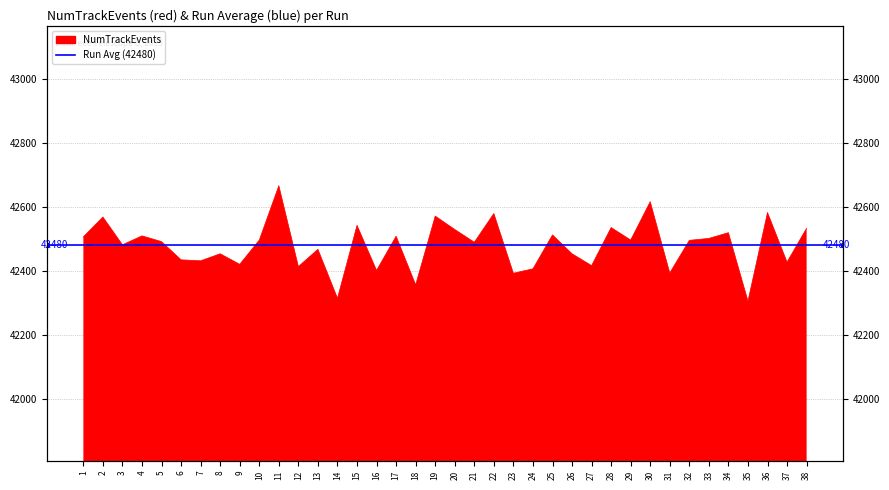

What is the value of the 32nd point from the left?

42496